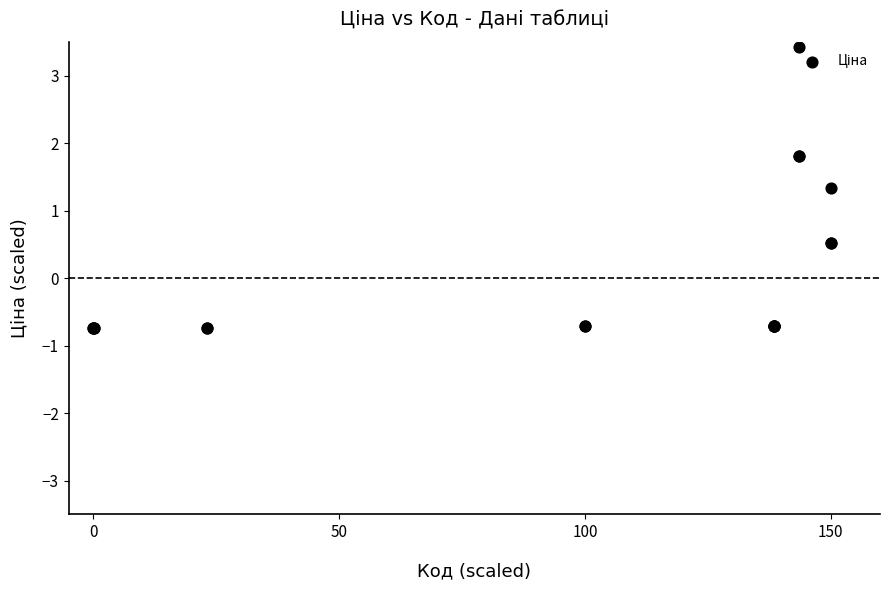

What Y value in the scatter plot is closest to 1?

1.3